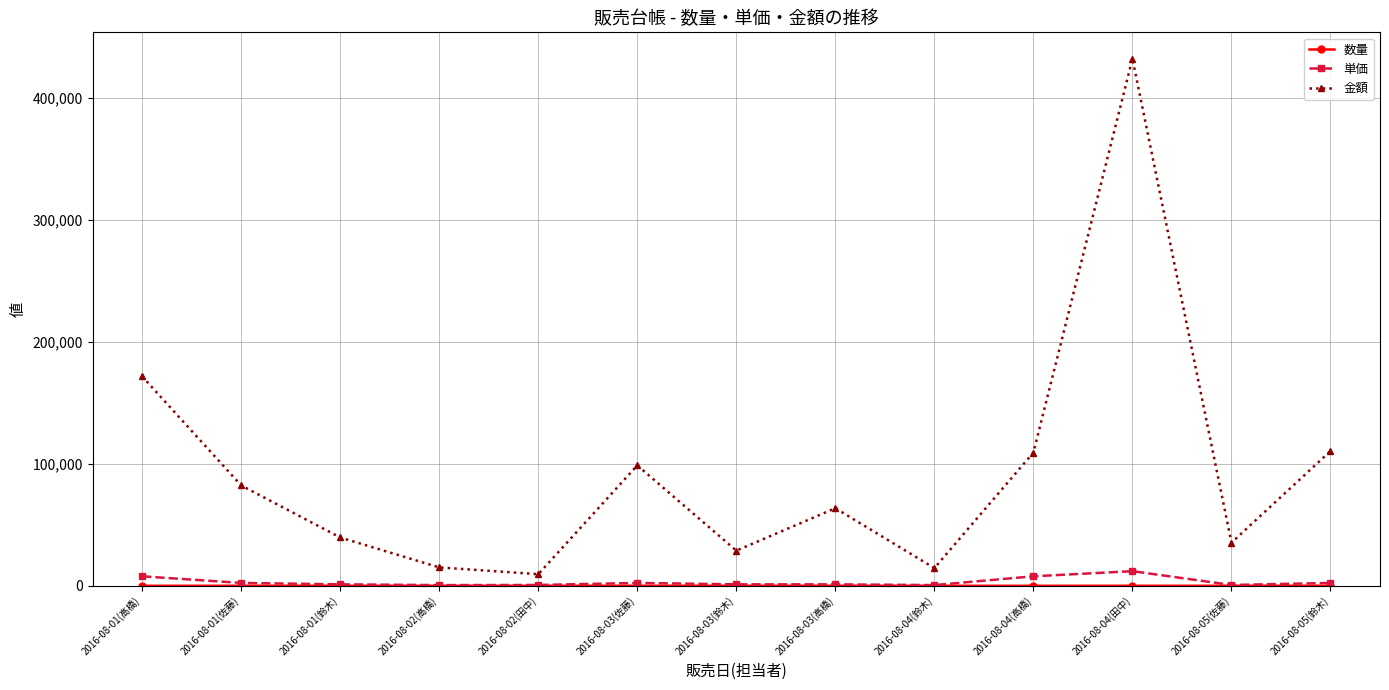

At which category is the sum across all series the highest?

2016-08-04(田中)